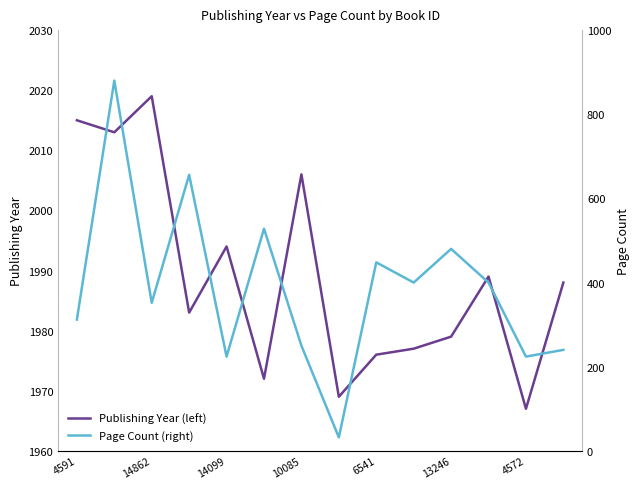

At how many categories does at least one series exceed 1806?

14